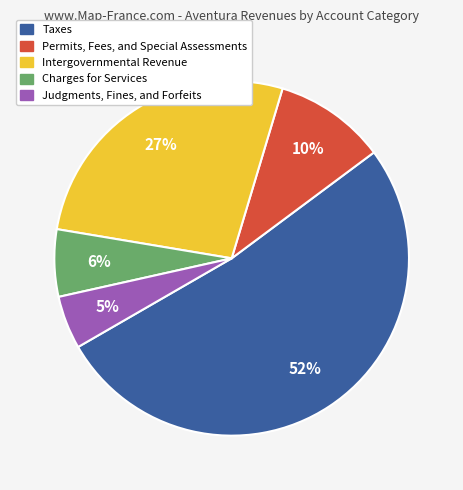

Between Taxes and Intergovernmental Revenue, which is larger?

Taxes